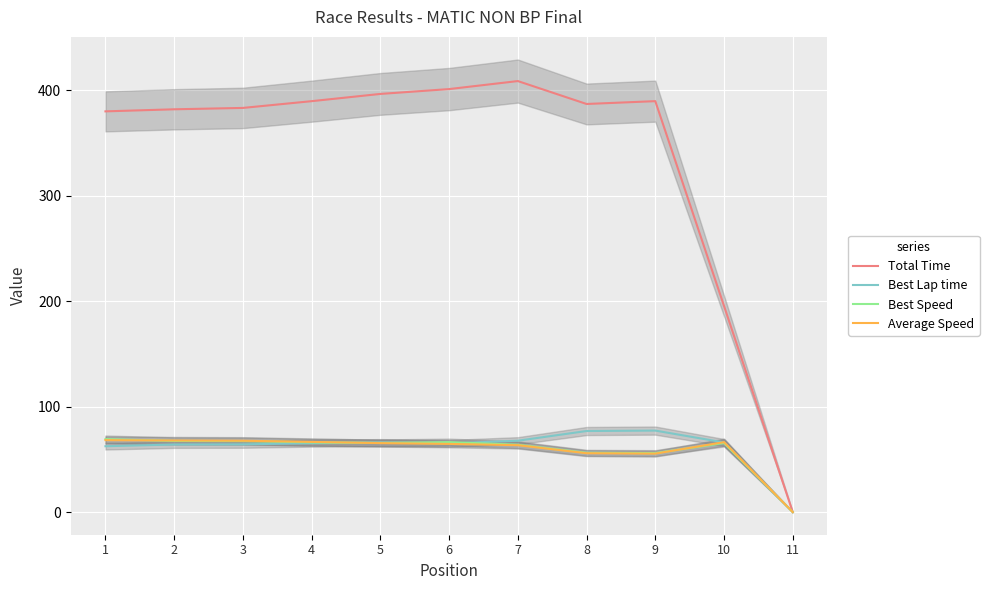

Is it true that Best Lap time equals 65.1 at 6?

True